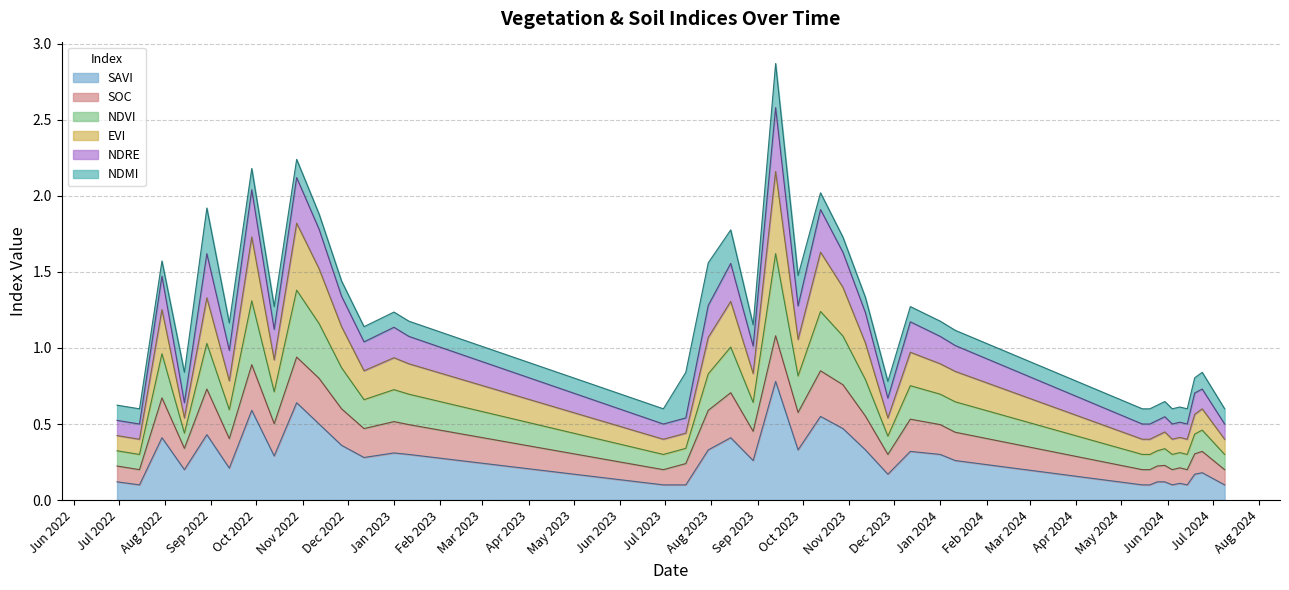

Rank the categories by ndre value from lowest to highest.

15-07-2022, 30-06-2023, 15-05-2024, 20-05-2024, 04-06-2024, 14-06-2024, 09-07-2024, 09-06-2024, 30-06-2022, 25-05-2024, 30-05-2024, 27-11-2023, 19-06-2024, 14-08-2022, 15-07-2023, 24-06-2024, 11-01-2024, 12-12-2022, 29-08-2023, 13-09-2022, 11-01-2023, 01-01-2024, 01-01-2023, 13-10-2022, 12-12-2023, 12-11-2023, 27-11-2022, 28-09-2023, 30-07-2023, 30-07-2022, 28-10-2023, 14-08-2023, 12-11-2022, 29-08-2022, 13-10-2023, 28-09-2022, 28-10-2022, 13-09-2023